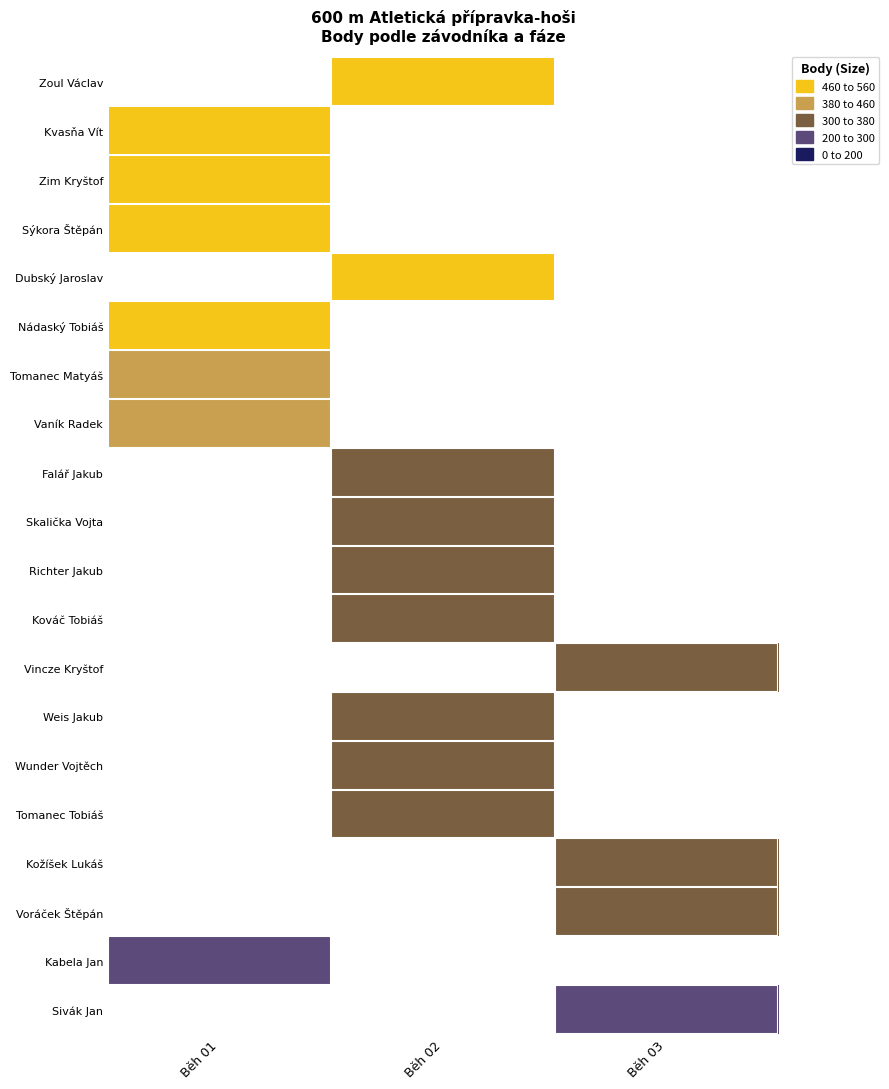

What is the minimum value shown in the chart?

247.0